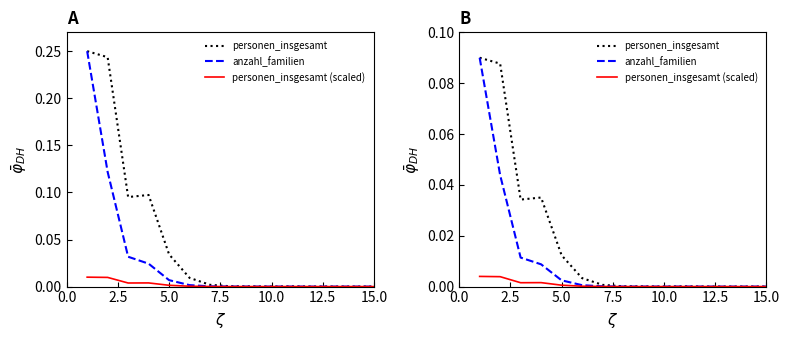

Does the chart have visible grid lines?

No